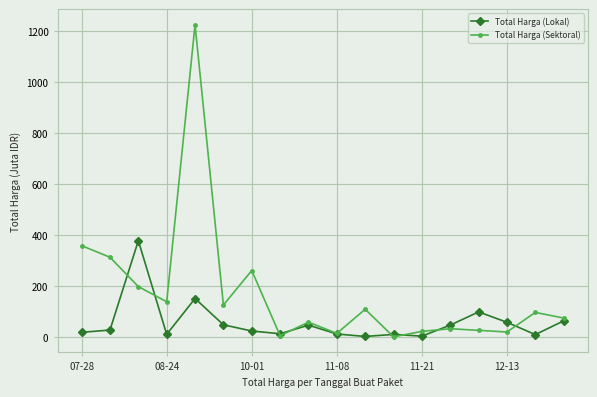

Count the number of data series in this chart.

2